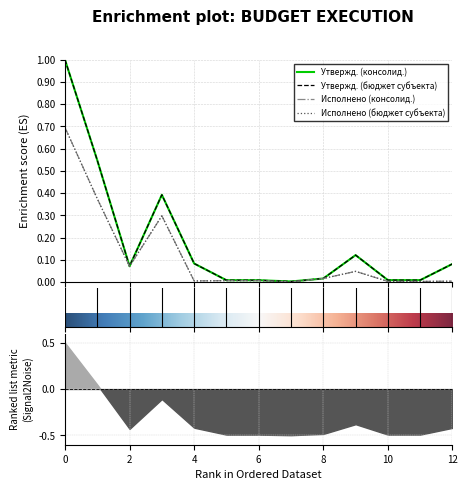

True or false: Исполнено (бюджет субъекта) has a value of 0.0 at Национальная оборона.

True